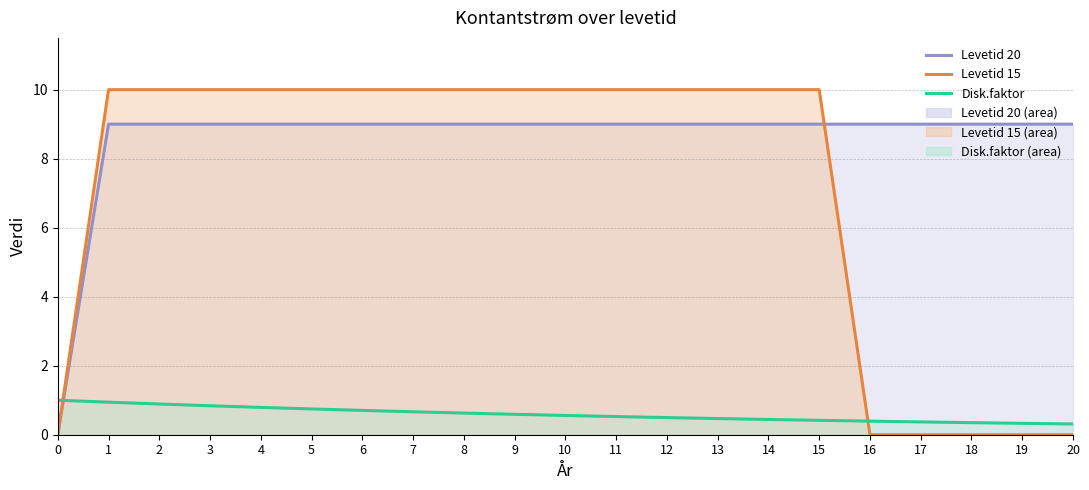

At how many categories does at least one series exceed 3?

20